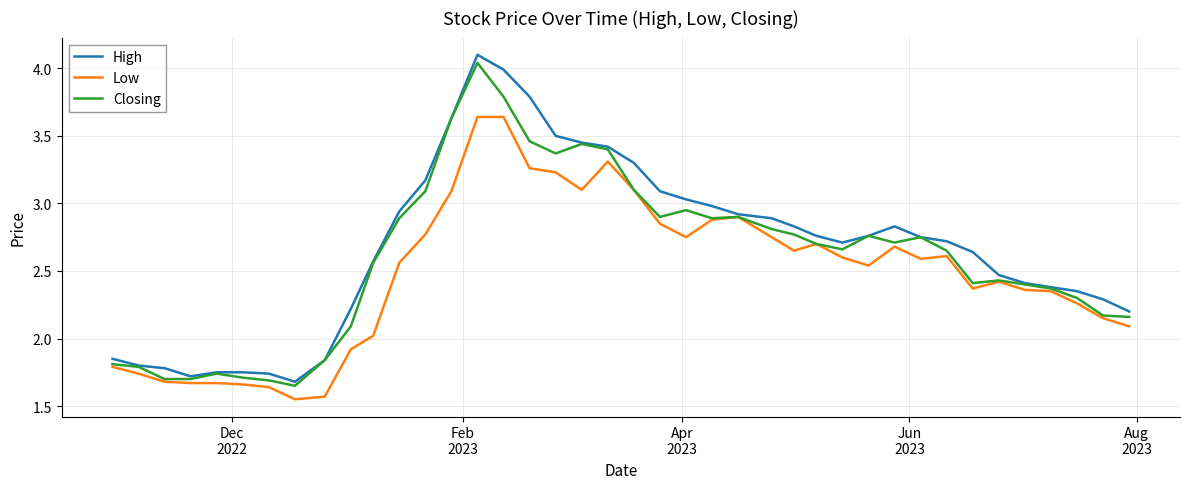

Which series has the widest spread of values?

High